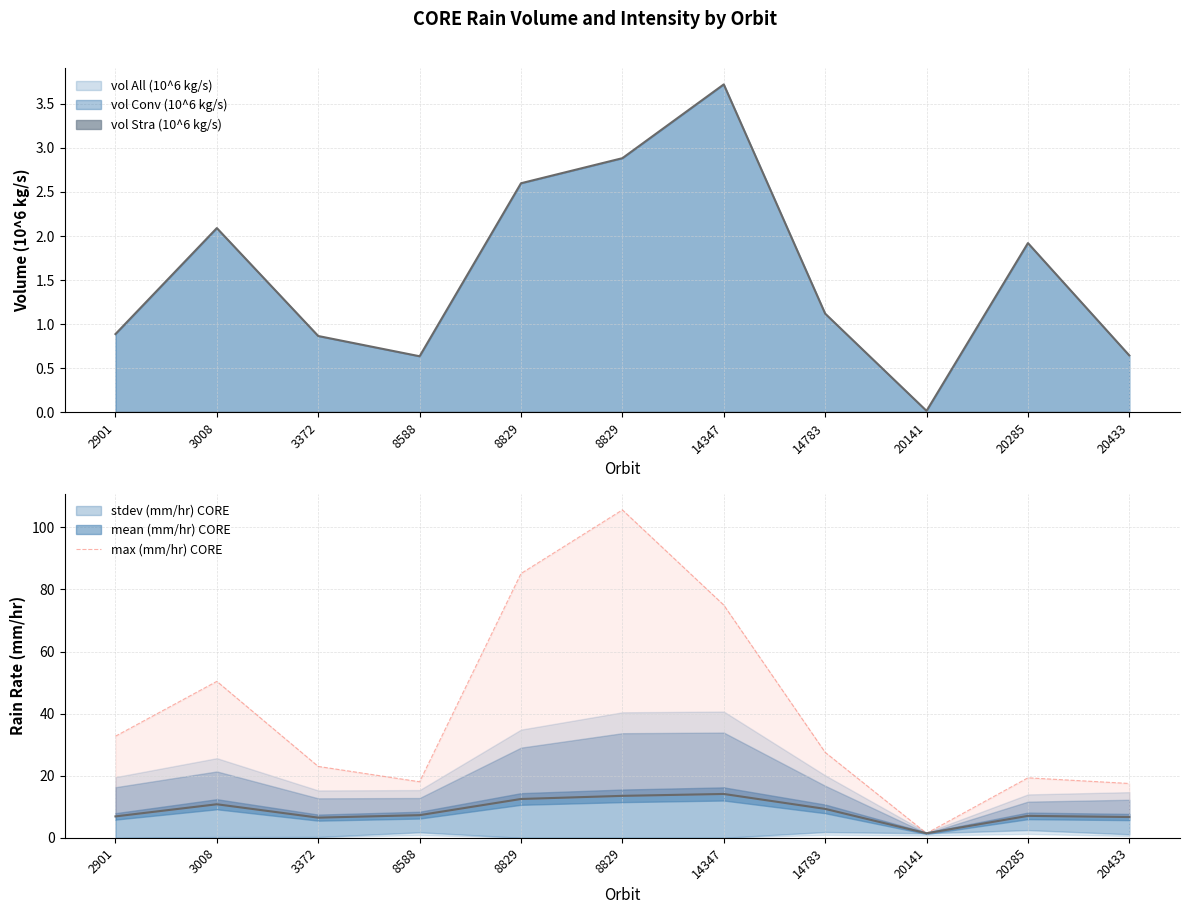

Read the value at 20285.

19.3